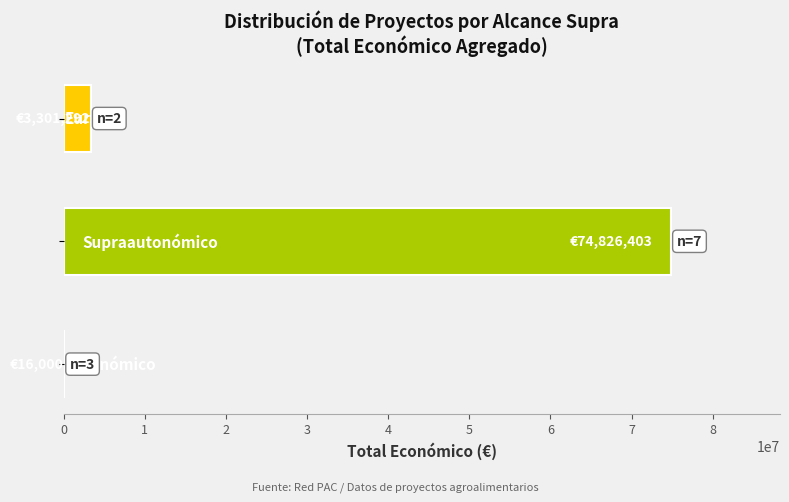

What is the greatest value displayed?

74826403